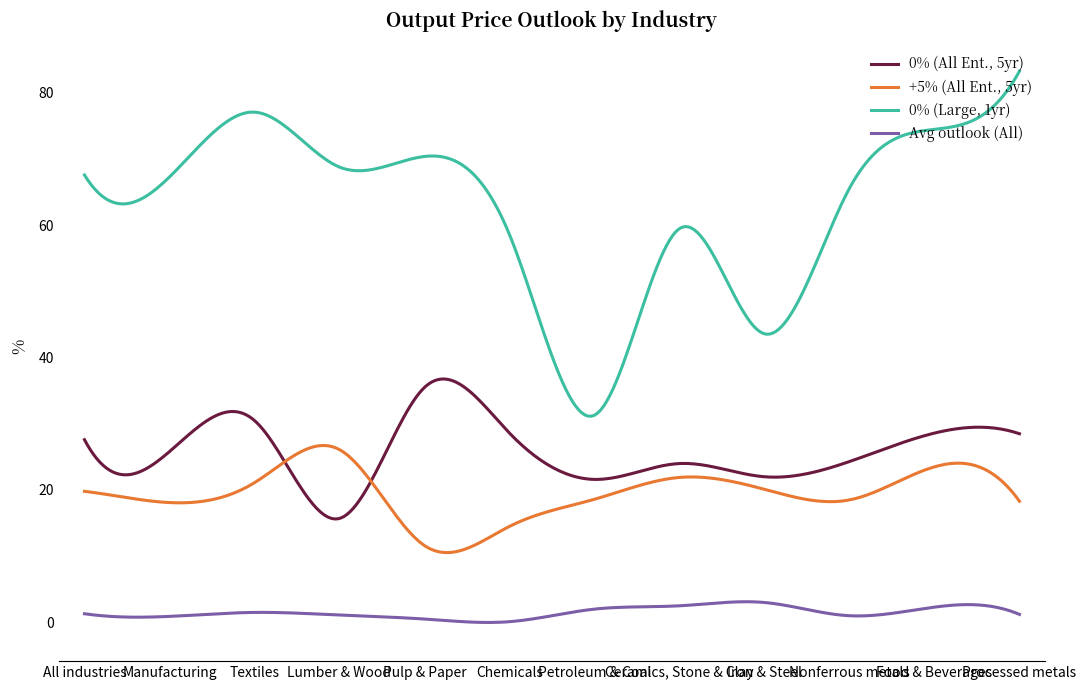

True or false: 0% (All Ent., 5yr) and 0% (Large, 1yr) intersect in this chart.

False